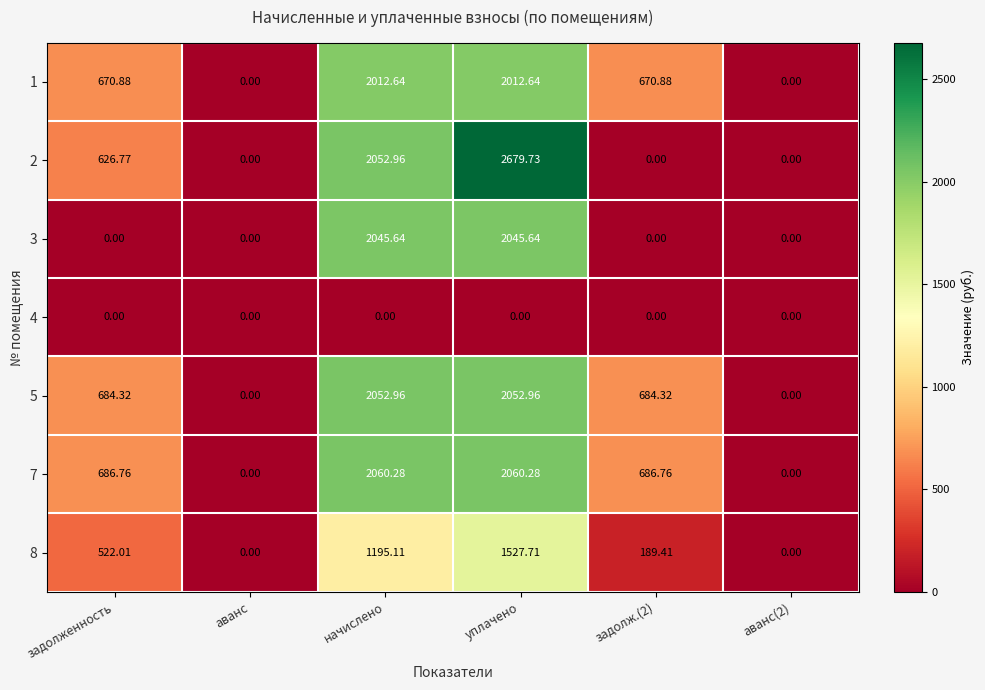

Is the value of 7 at задолж.(2) greater than the value of 4 at аванс?

Yes